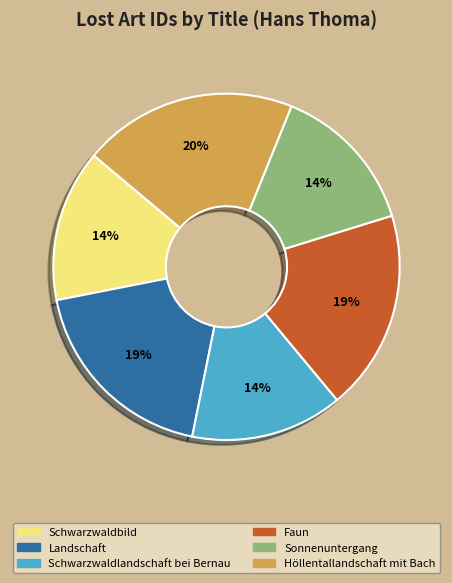

Does any single category account for the majority?

No